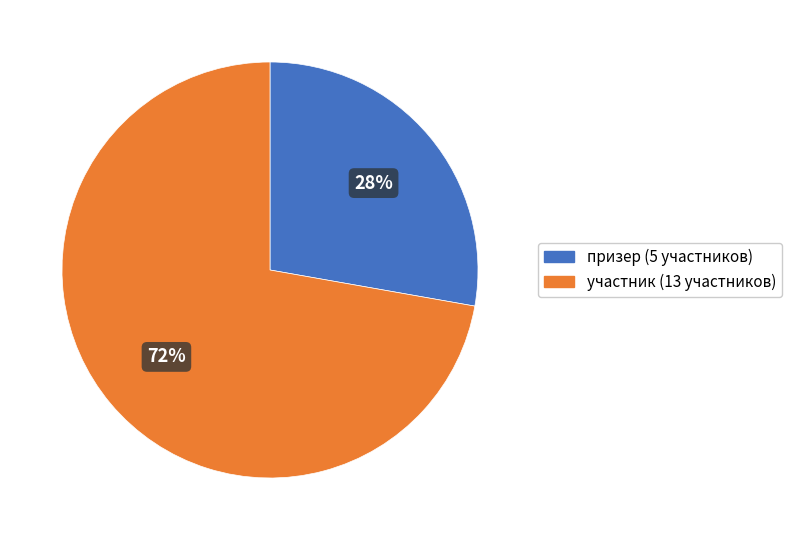

Is there a majority slice in this chart?

Yes